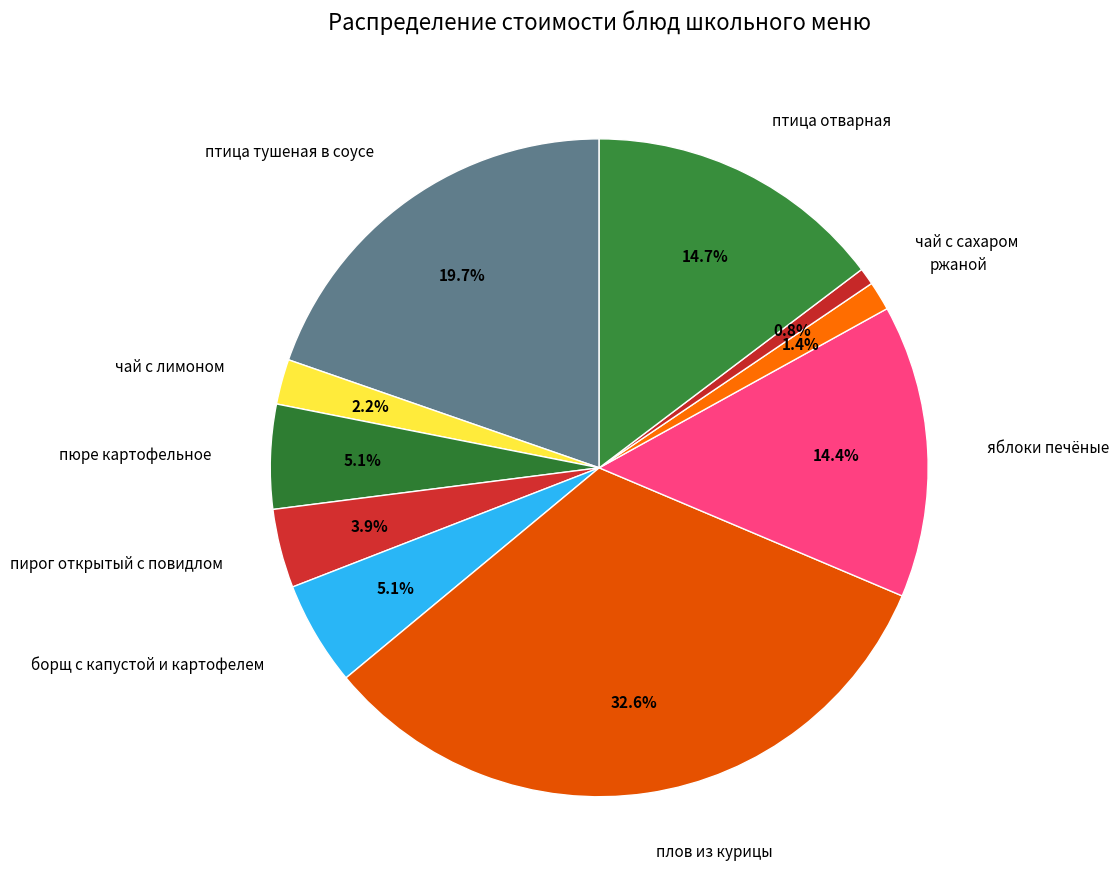

Which has a higher value, чай с лимоном or чай с сахаром?

чай с лимоном